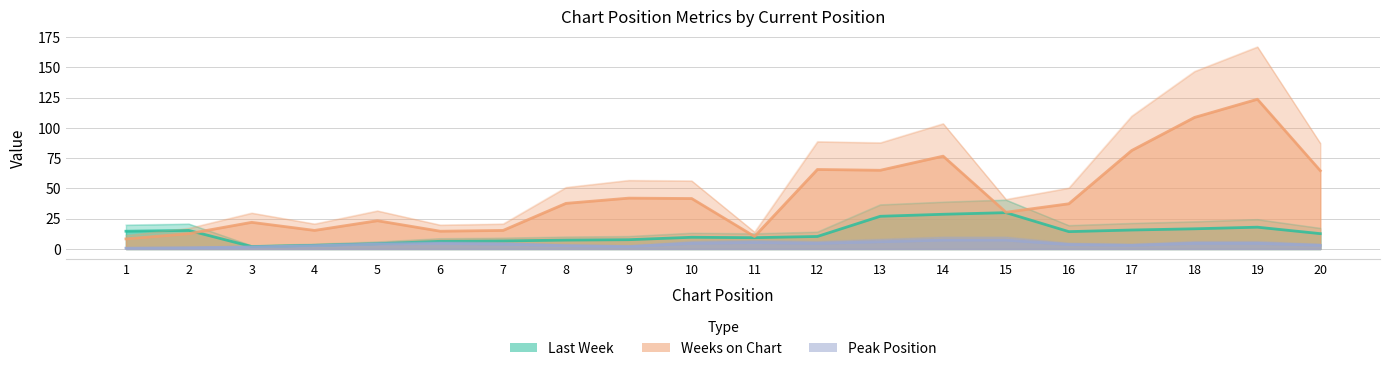

True or false: Last Week has more than 1 interior local peaks.

True